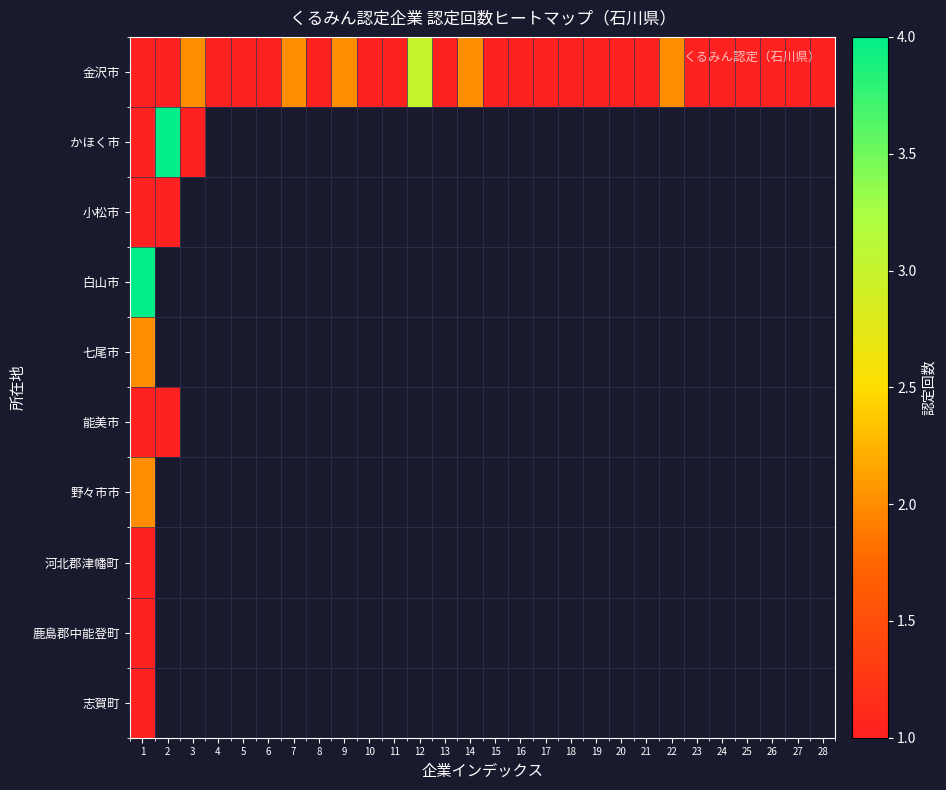

How many distinct data groups are displayed?

10